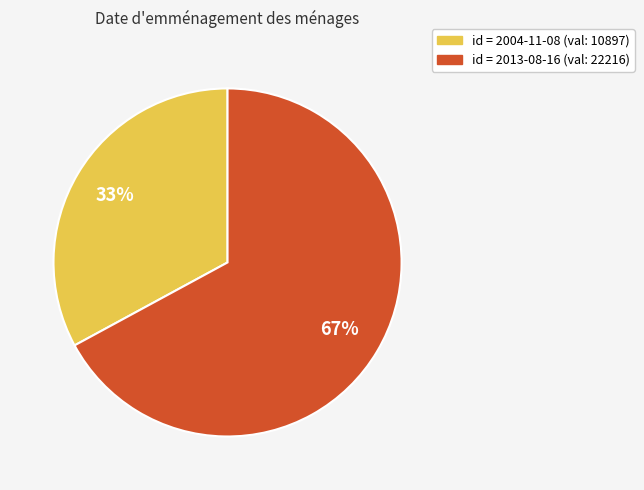

To the nearest percent, what is the average slice percentage?

50%